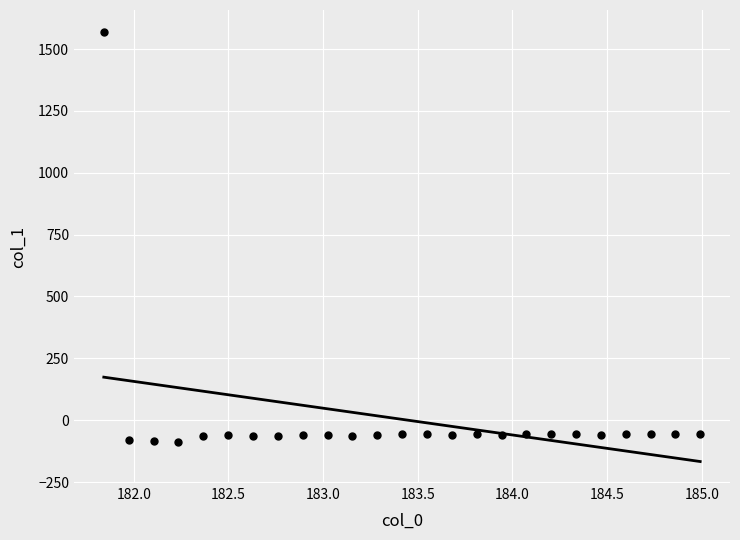

What is the range of X values (max minus min)?

3.1